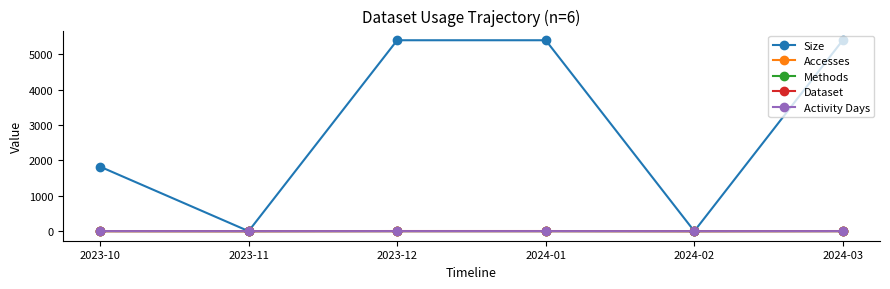

Which series has the largest total across all categories?

Size